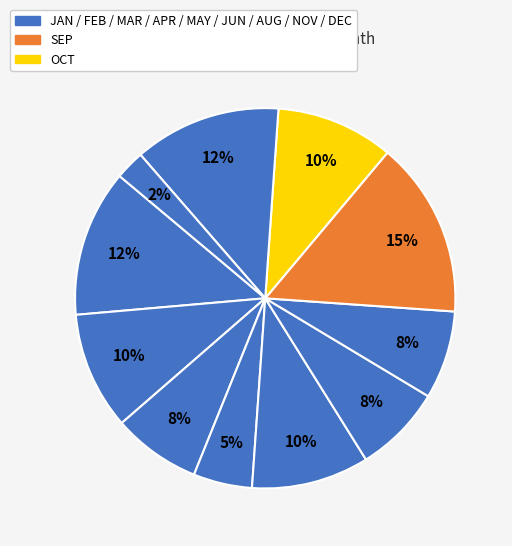

How many segments does this pie chart have?

11